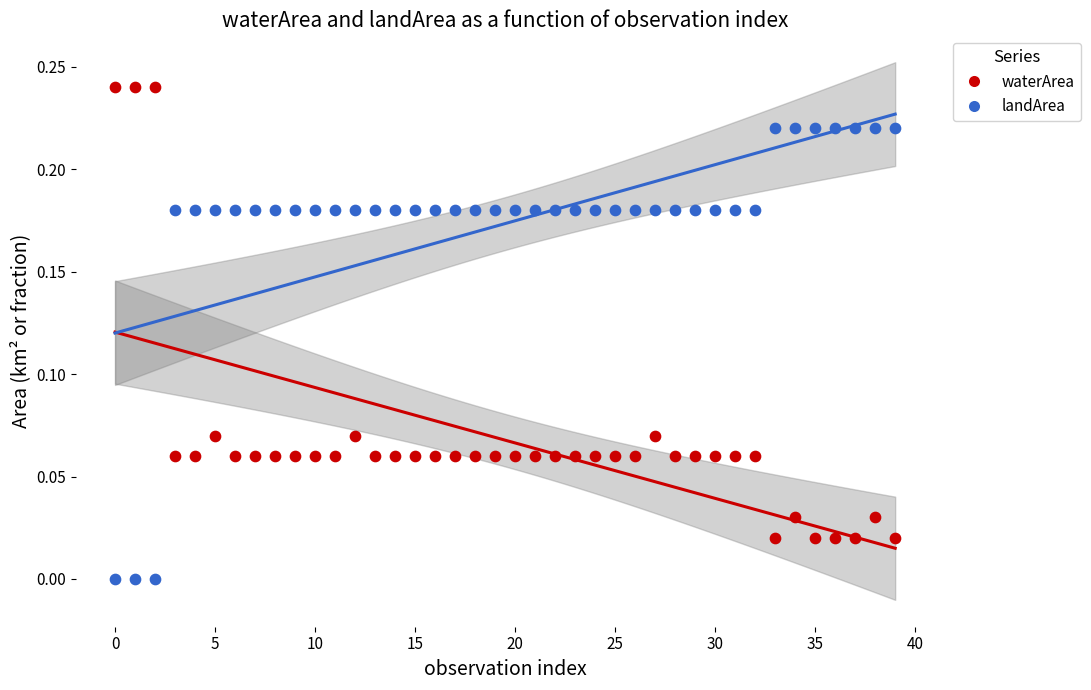

Which series reaches the minimum Y coordinate?

landArea